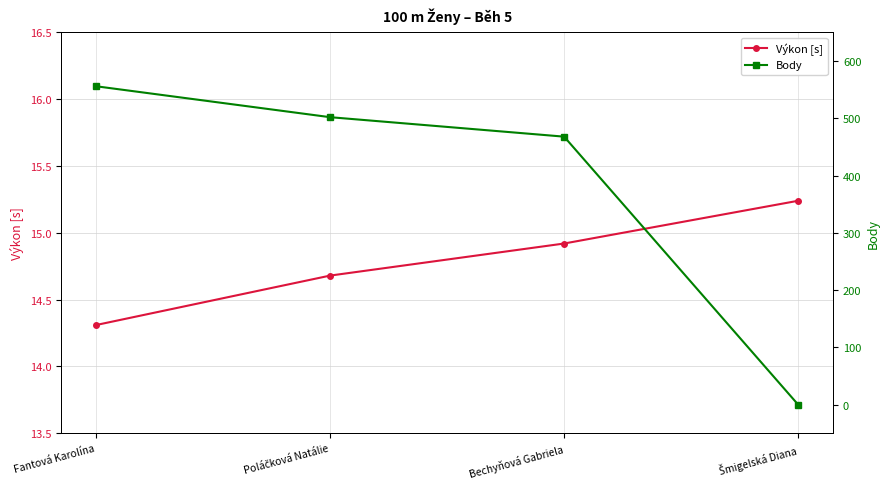

How many lines are shown in the chart?

2